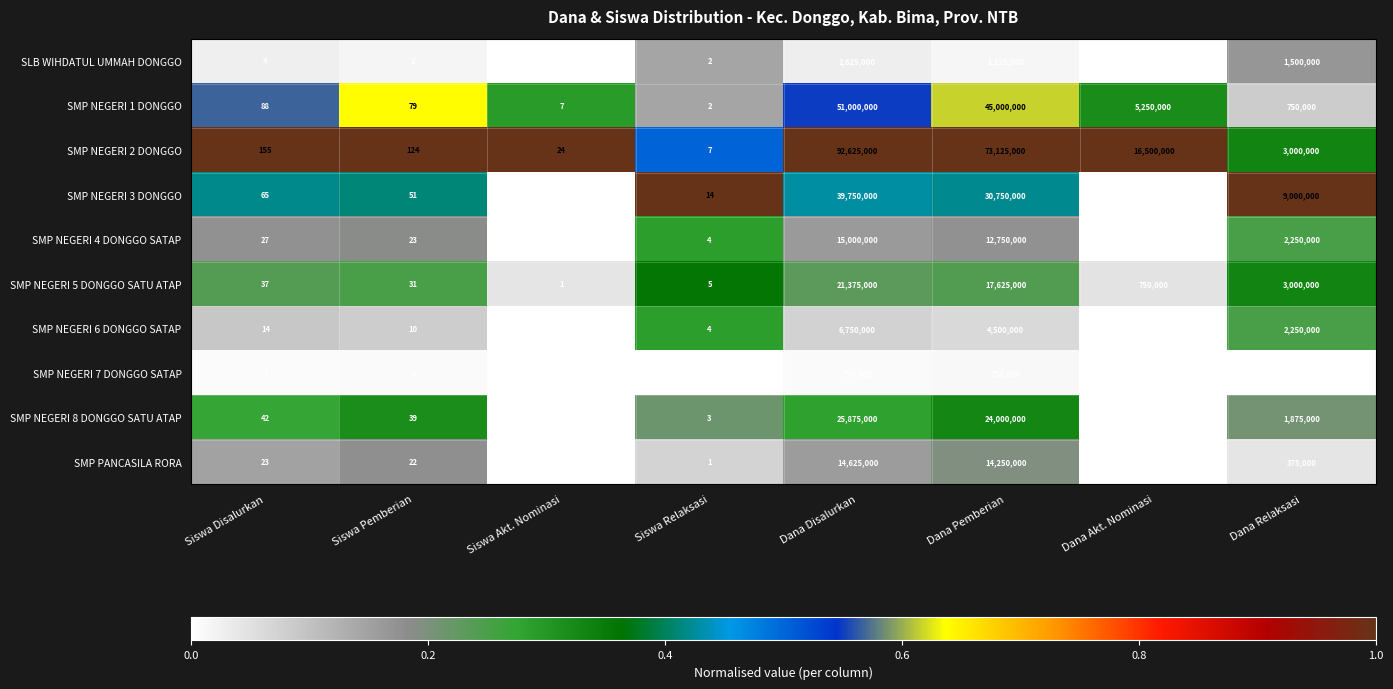

Is it true that SMP NEGERI 6 DONGGO SATAP equals 10 at Siswa Pemberian?

True